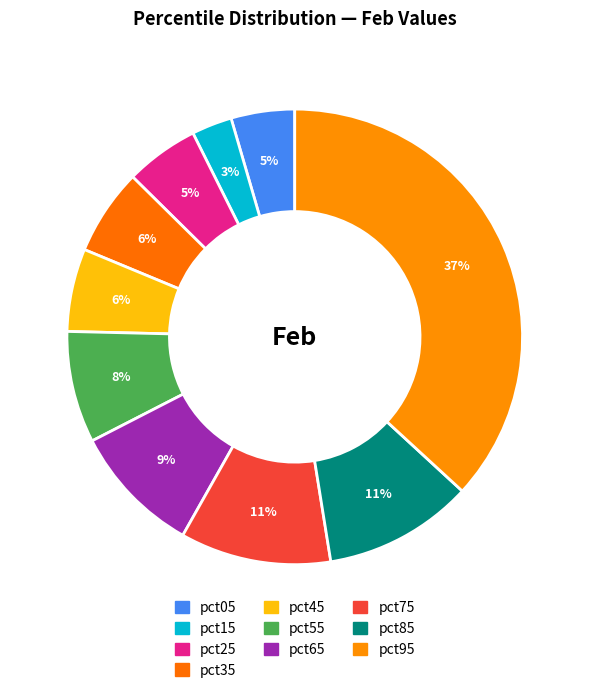

Is it true that pct45 is 1% of the pie?

False